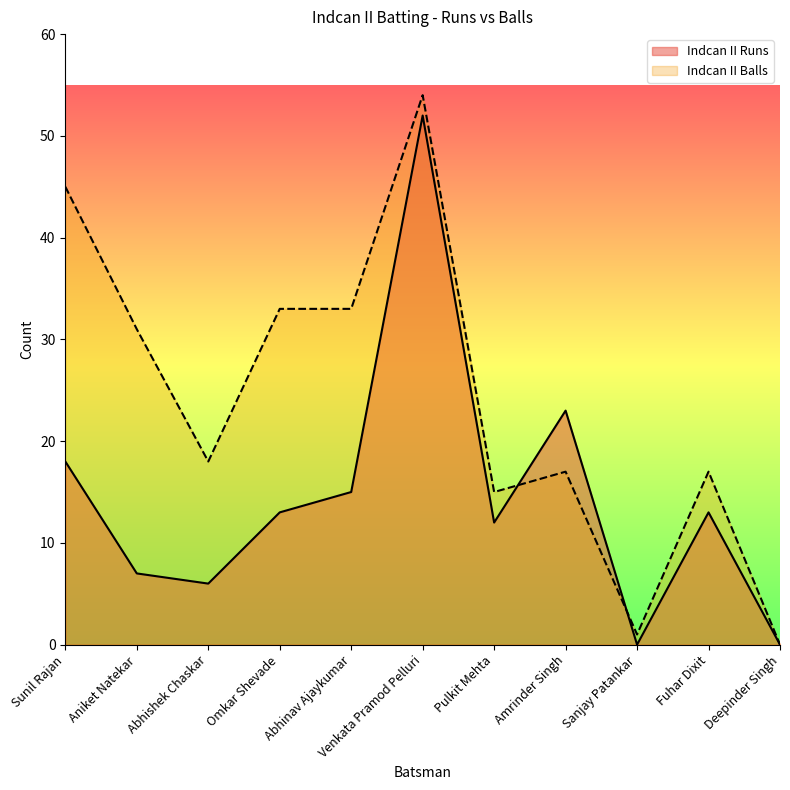

What is the total value across all series at Venkata Pramod Pelluri?

106